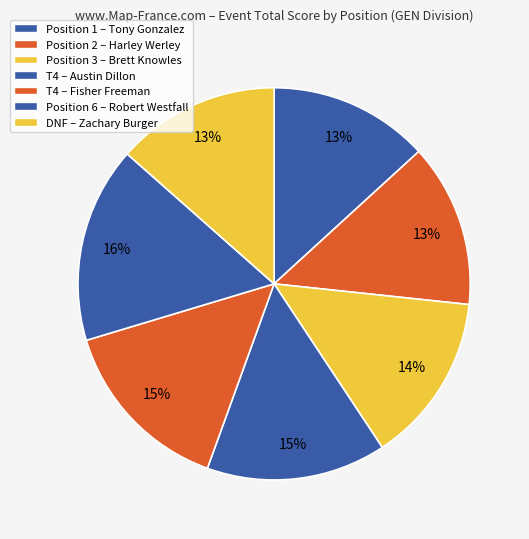

Count the number of slices in the pie.

7